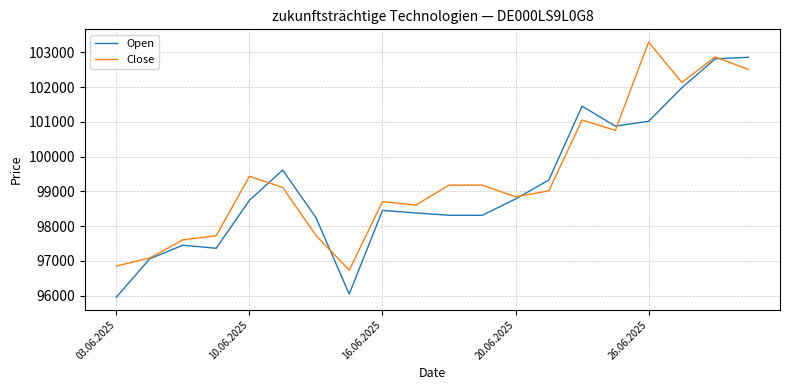

What is the minimum value for Close?

96734